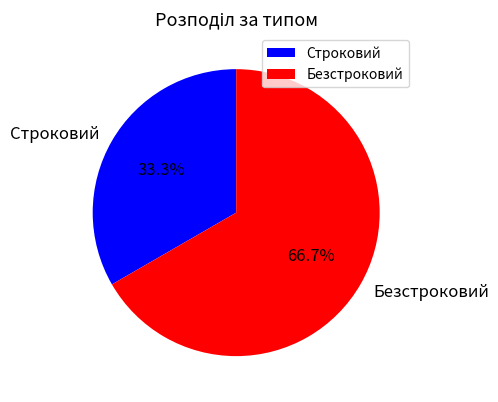

What is the ratio of the value at Безстроковий to the value at Строковий?

2.0